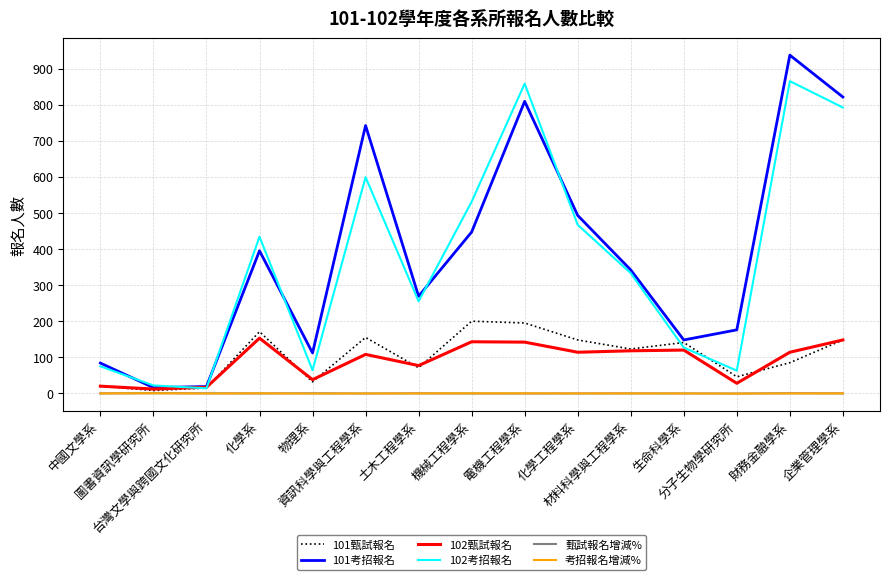

What is the difference between the second highest and second lowest values in the 102甄試報名 series?

131.0